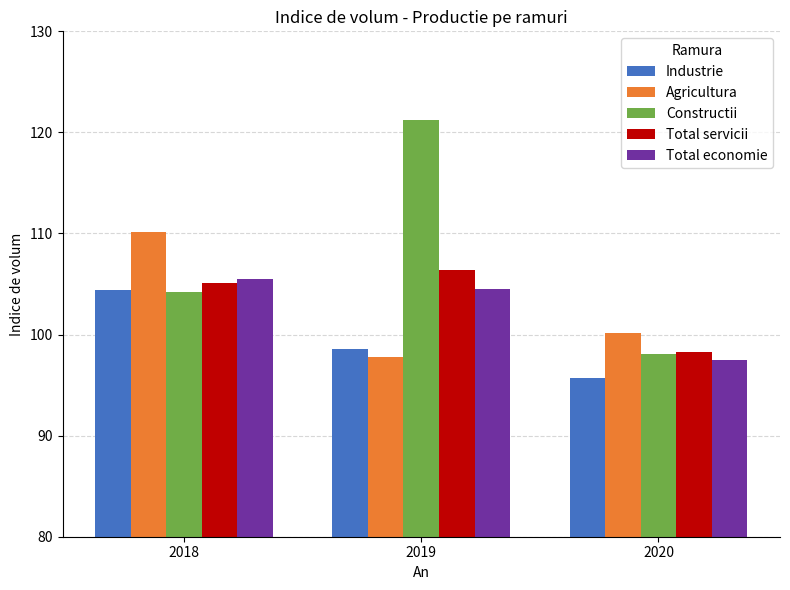

Is it true that Total servicii equals 179.6 at 2018?

False